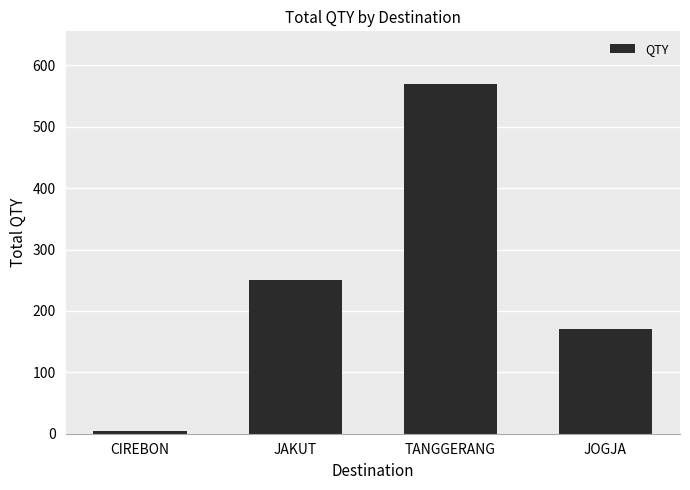

Reading left to right, transcribe all the data shown in this chart.

5	250	570	170